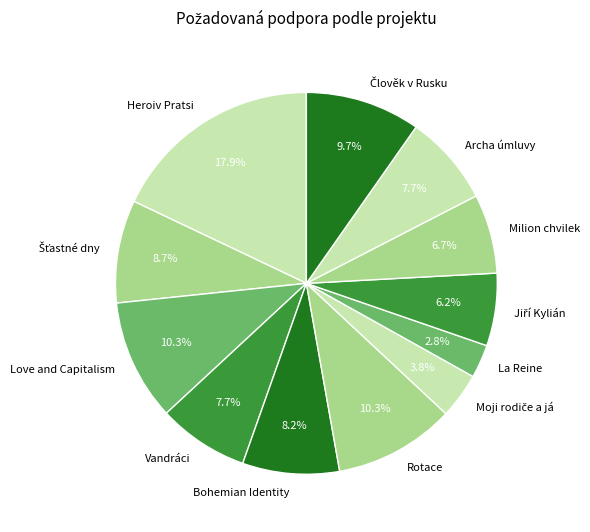

How many slices are in this pie chart?

12